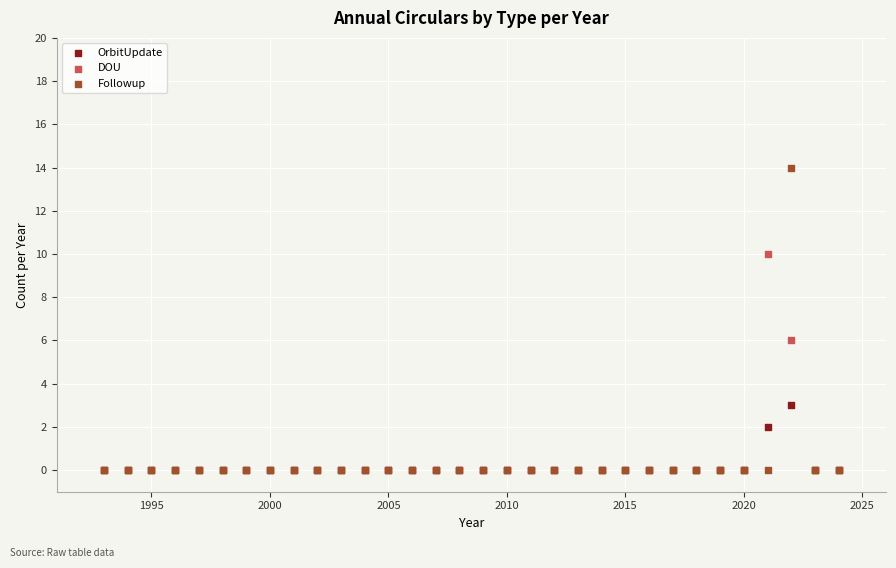

What are all the series names shown in the legend?

OrbitUpdate, DOU, Followup